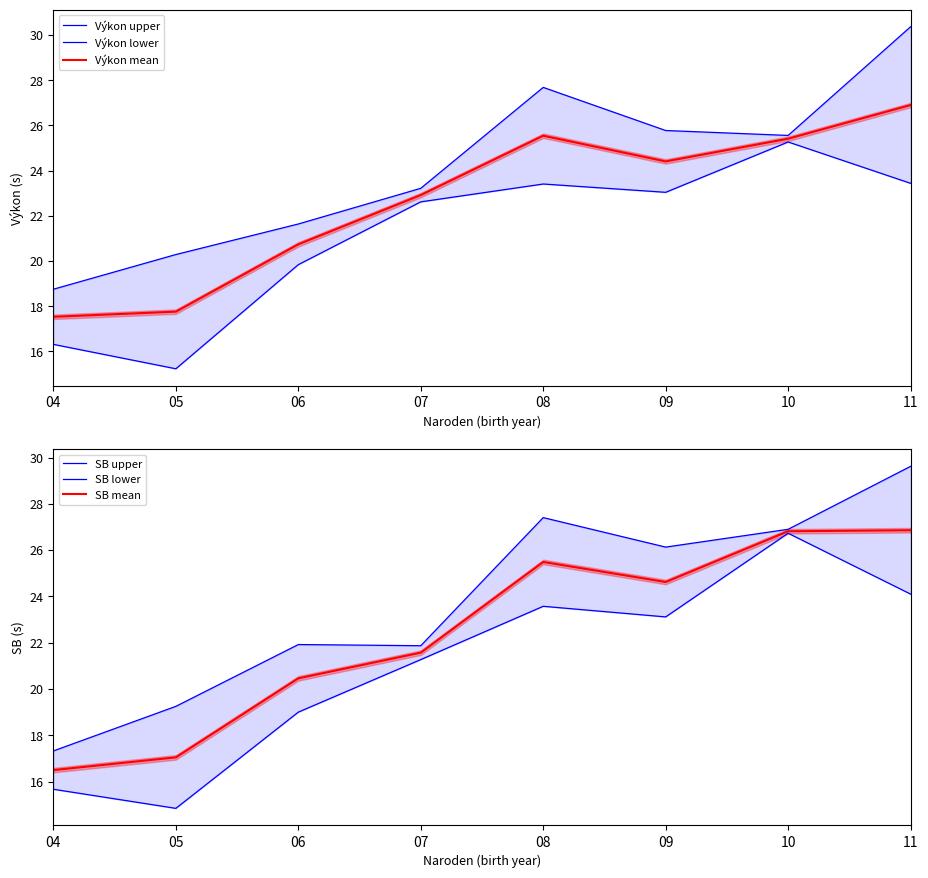

Which series ends up on top after the final intersection of SB lower and Výkon upper?

Výkon upper